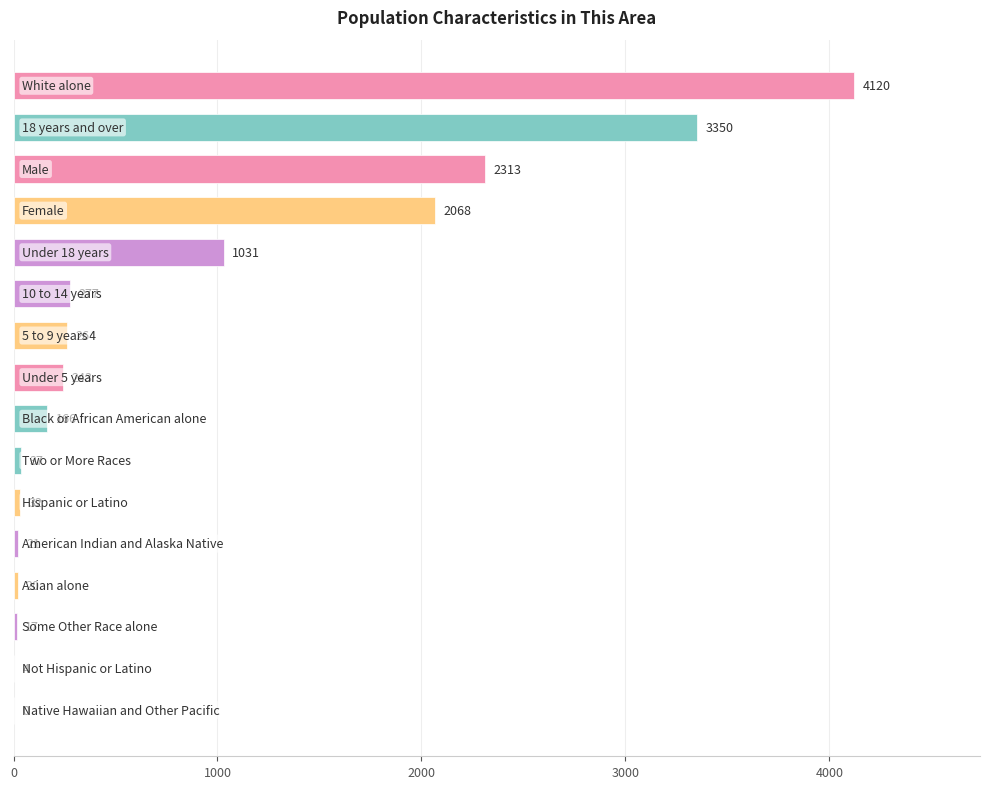

What is the greatest value displayed?

4120